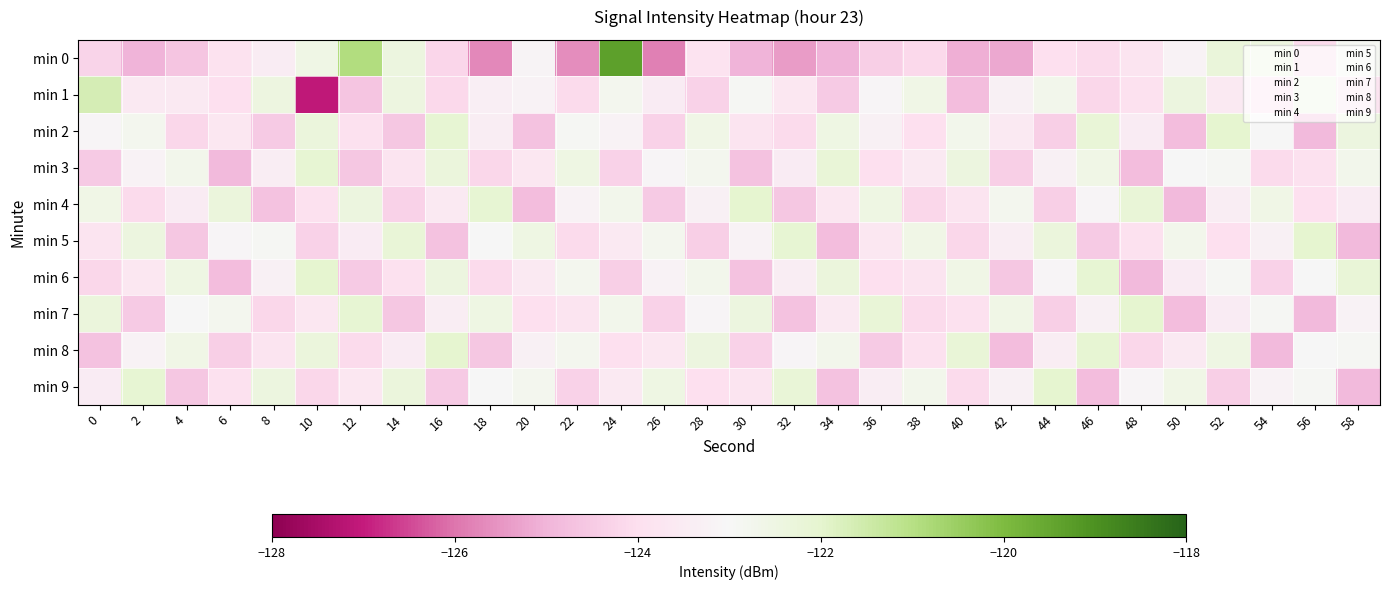

Reading left to right, transcribe all the data shown in this chart.

min 0: 0=-124.3	2=-125.0	4=-124.6	6=-123.9	8=-123.5	10=-122.5	12=-120.9	14=-122.4	16=-124.2	18=-125.7	20=-123.1	22=-125.6	24=-119.3	26=-125.8	28=-123.8	30=-125.0	32=-125.4	34=-125.0	36=-124.4	38=-124.1	40=-125.1	42=-125.2	44=-124.0	46=-124.1	48=-123.8	50=-123.2	52=-122.3	54=-122.4	56=-124.1	58=-122.9
min 1: 0=-121.7	2=-123.5	4=-123.6	6=-124.0	8=-122.4	10=-127.1	12=-124.6	14=-122.4	16=-124.1	18=-123.4	20=-123.2	22=-124.1	24=-122.8	26=-123.5	28=-124.3	30=-122.9	32=-123.7	34=-124.5	36=-123.1	38=-122.6	40=-124.8	42=-123.3	44=-122.7	46=-124.2	48=-123.9	50=-122.4	52=-123.6	54=-124.0	56=-122.5	58=-123.8
min 2: 0=-123.1	2=-122.8	4=-124.2	6=-123.7	8=-124.5	10=-122.3	12=-123.9	14=-124.6	16=-122.1	18=-123.4	20=-124.7	22=-122.9	24=-123.2	26=-124.3	28=-122.6	30=-123.8	32=-124.1	34=-122.5	36=-123.3	38=-124.0	40=-122.7	42=-123.6	44=-124.4	46=-122.2	48=-123.5	50=-124.8	52=-122.0	54=-123.0	56=-124.9	58=-122.4
min 3: 0=-124.5	2=-123.2	4=-122.7	6=-124.9	8=-123.4	10=-122.1	12=-124.6	14=-123.8	16=-122.3	18=-124.2	20=-123.7	22=-122.5	24=-124.3	26=-123.1	28=-122.8	30=-124.7	32=-123.5	34=-122.2	36=-124.0	38=-123.6	40=-122.4	42=-124.4	44=-123.3	46=-122.6	48=-124.8	50=-123.0	52=-122.9	54=-124.1	56=-123.9	58=-122.7
min 4: 0=-122.6	2=-124.1	4=-123.5	6=-122.3	8=-124.7	10=-123.9	12=-122.4	14=-124.3	16=-123.6	18=-122.1	20=-124.8	22=-123.2	24=-122.7	26=-124.5	28=-123.3	30=-122.0	32=-124.6	34=-123.7	36=-122.5	38=-124.2	40=-123.8	42=-122.8	44=-124.4	46=-123.1	48=-122.2	50=-124.9	52=-123.4	54=-122.6	56=-124.0	58=-123.5
min 5: 0=-123.8	2=-122.4	4=-124.6	6=-123.1	8=-122.9	10=-124.3	12=-123.5	14=-122.2	16=-124.7	18=-123.0	20=-122.5	22=-124.1	24=-123.6	26=-122.8	28=-124.4	30=-123.2	32=-122.1	34=-124.8	36=-123.7	38=-122.6	40=-124.2	42=-123.4	44=-122.3	46=-124.5	48=-123.9	50=-122.7	52=-124.0	54=-123.3	56=-122.0	58=-124.9
min 6: 0=-124.2	2=-123.7	4=-122.5	6=-124.8	8=-123.3	10=-122.0	12=-124.5	14=-123.9	16=-122.4	18=-124.1	20=-123.6	22=-122.8	24=-124.4	26=-123.2	28=-122.7	30=-124.7	32=-123.4	34=-122.3	36=-124.0	38=-123.8	40=-122.6	42=-124.6	44=-123.1	46=-122.1	48=-124.9	50=-123.5	52=-122.9	54=-124.3	56=-123.0	58=-122.2
min 7: 0=-122.3	2=-124.5	4=-123.0	6=-122.8	8=-124.2	10=-123.7	12=-122.1	14=-124.6	16=-123.4	18=-122.5	20=-124.0	22=-123.8	24=-122.7	26=-124.3	28=-123.1	30=-122.4	32=-124.7	34=-123.6	36=-122.2	38=-124.1	40=-123.9	42=-122.6	44=-124.4	46=-123.3	48=-122.0	50=-124.8	52=-123.5	54=-122.9	56=-124.9	58=-123.2
min 8: 0=-124.7	2=-123.2	4=-122.6	6=-124.4	8=-123.8	10=-122.3	12=-124.1	14=-123.5	16=-122.0	18=-124.6	20=-123.3	22=-122.8	24=-124.0	26=-123.7	28=-122.4	30=-124.3	32=-123.1	34=-122.7	36=-124.5	38=-123.9	40=-122.2	42=-124.8	44=-123.4	46=-122.1	48=-124.2	50=-123.6	52=-122.5	54=-124.9	56=-123.0	58=-122.9
min 9: 0=-123.5	2=-122.1	4=-124.6	6=-123.9	8=-122.4	10=-124.2	12=-123.7	14=-122.3	16=-124.5	18=-123.0	20=-122.8	22=-124.3	24=-123.6	26=-122.5	28=-124.0	30=-123.8	32=-122.2	34=-124.7	36=-123.4	38=-122.7	40=-124.1	42=-123.3	44=-122.0	46=-124.8	48=-123.1	50=-122.6	52=-124.4	54=-123.2	56=-122.9	58=-124.9